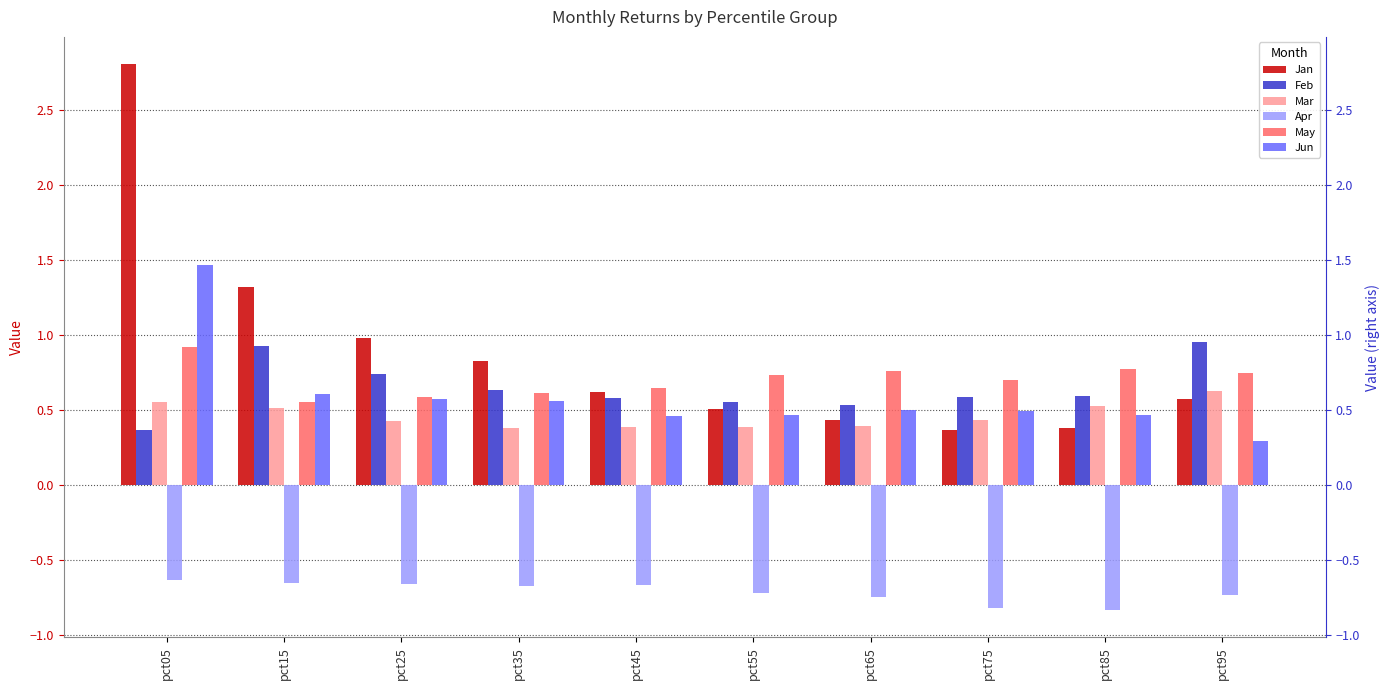

What is the value of the May bar at the 3rd from the left?

0.6